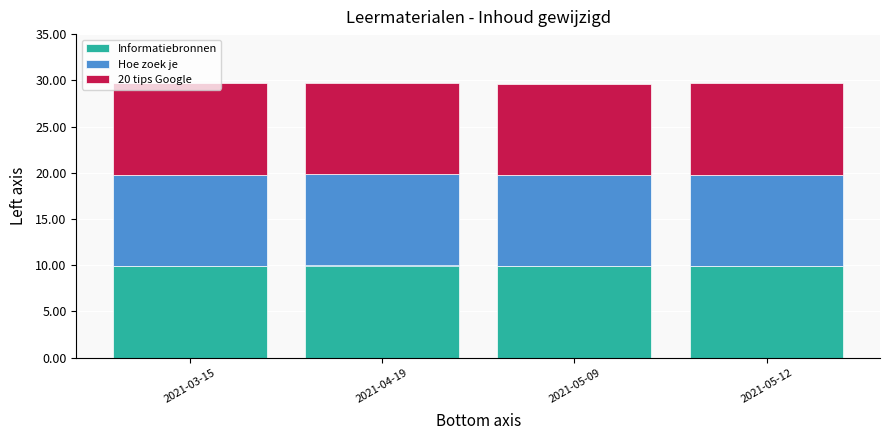

True or false: Informatiebronnen has a value of 15.7 at 2021-05-09.

False